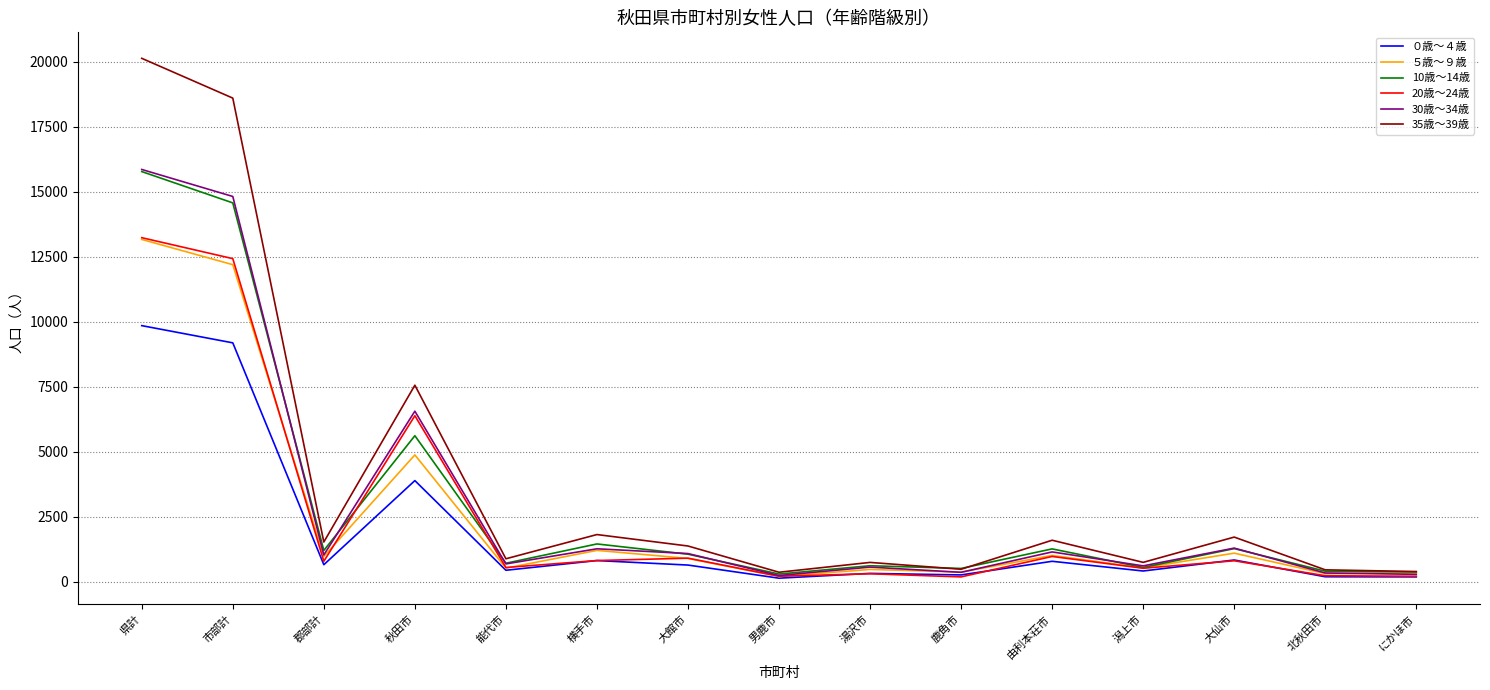

What is the smallest value displayed?

143